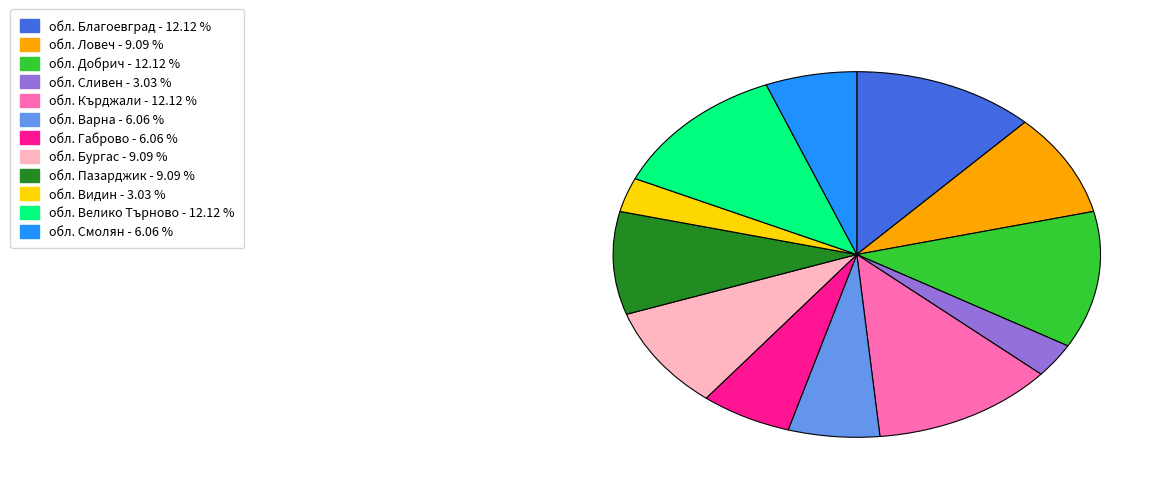

Does обл. Сливен - 3.03 % represent more than half of the total?

No